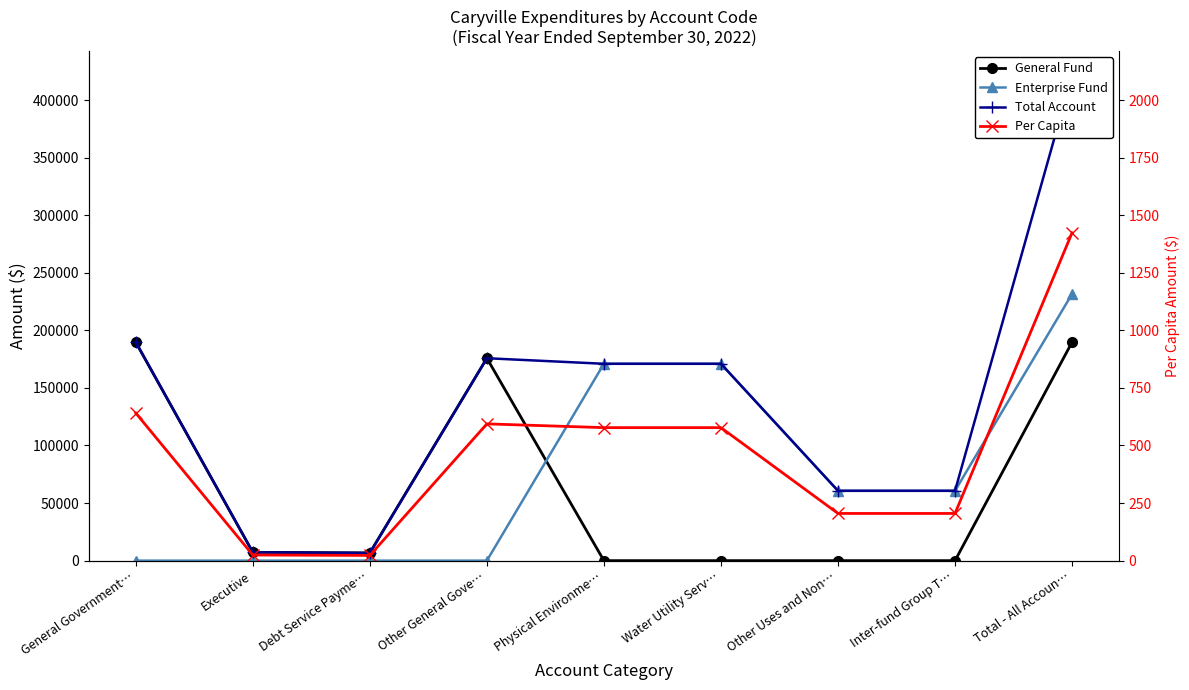

Which category has the lowest value in the Enterprise Fund series?

General Government…